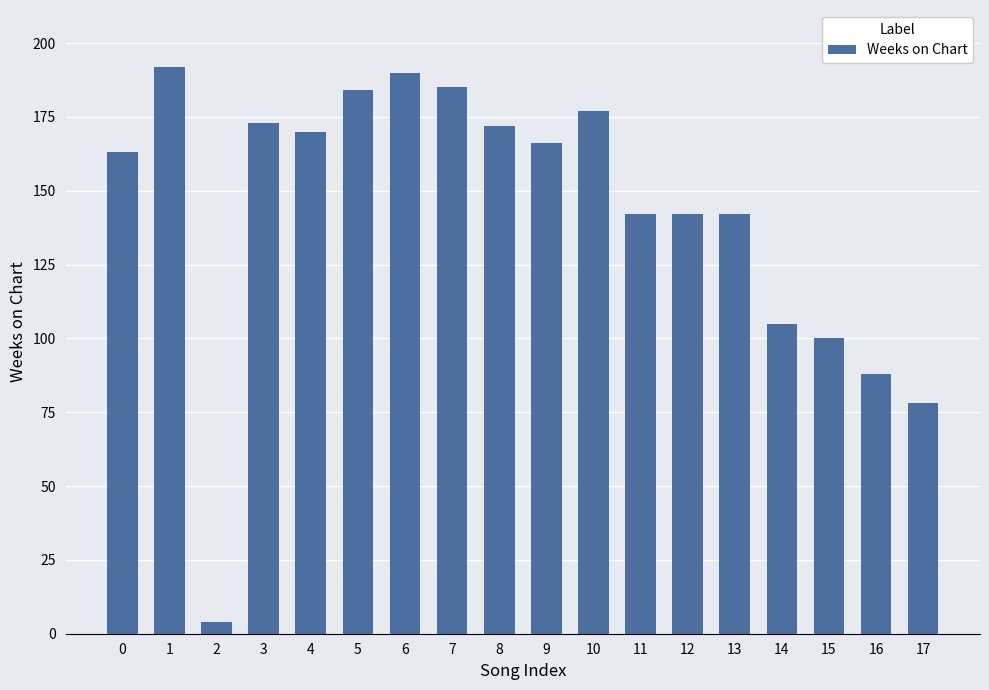

What is the greatest value displayed?

192